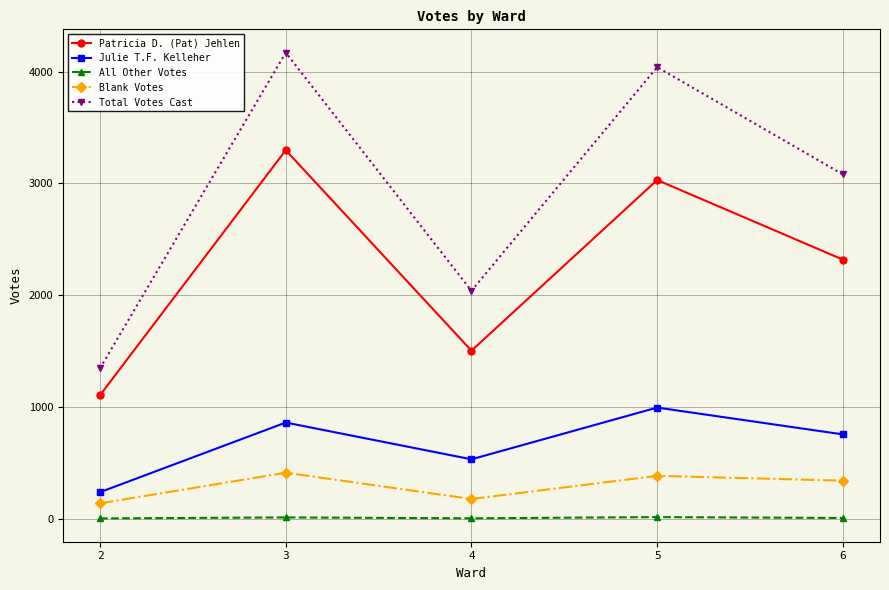

List the labels in order of Total Votes Cast value, largest first.

3, 5, 6, 4, 2